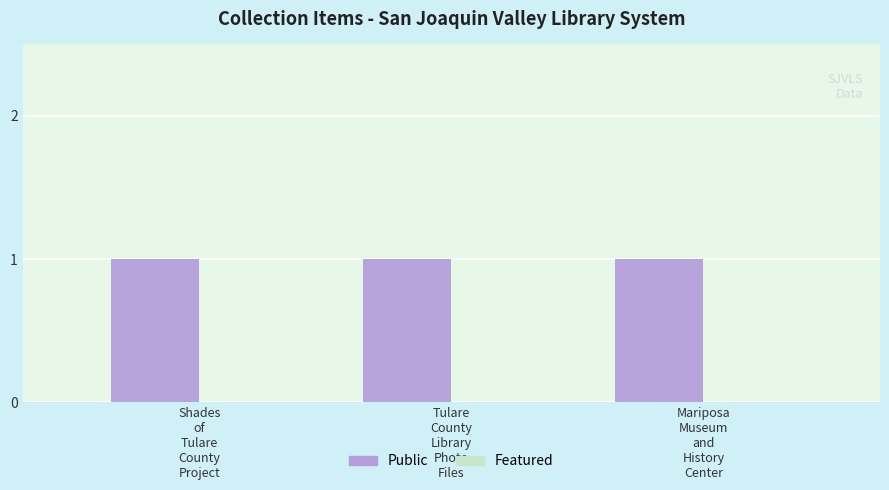

Which series has the largest total across all categories?

public